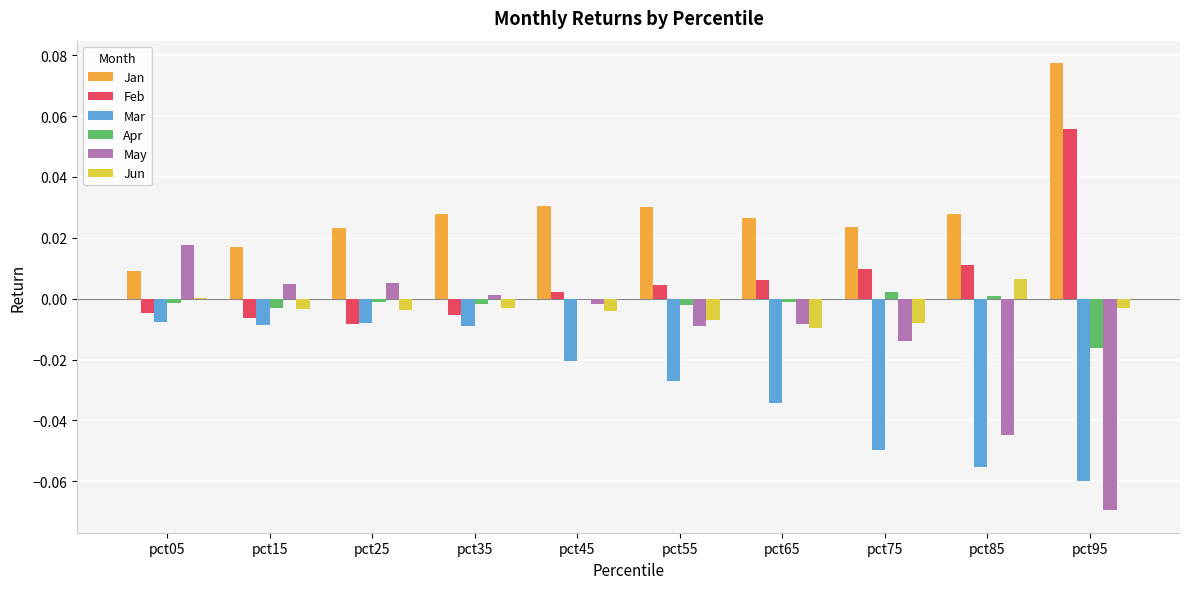

How many groups of bars are there?

10